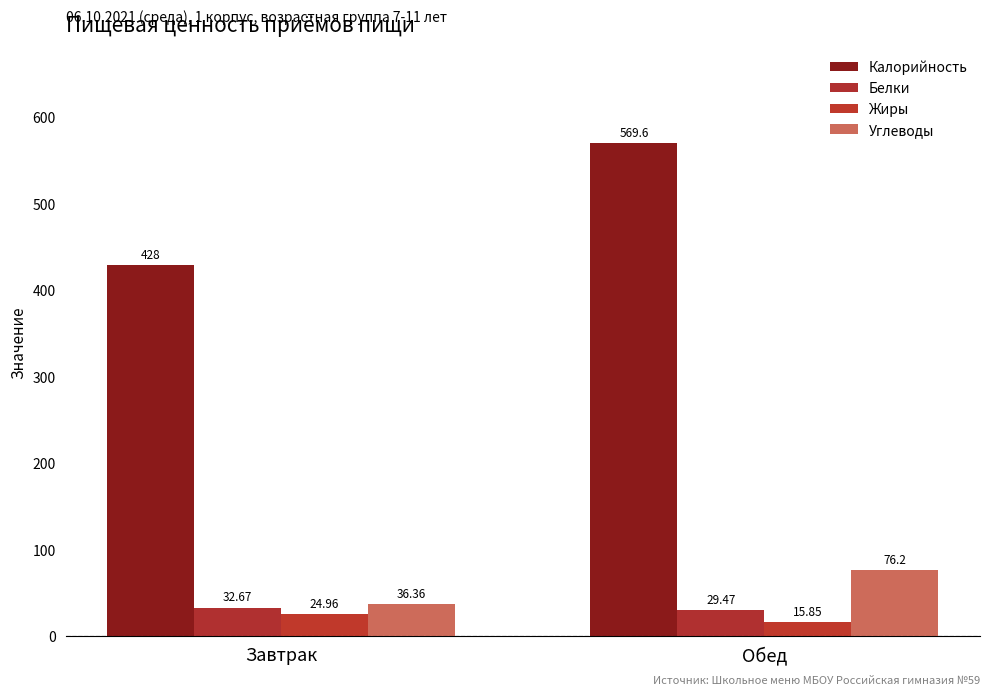

Reading right to left, what are all the values shown in this chart?

Калорийность: 569.6	428.0
Белки: 29.5	32.7
Жиры: 15.8	25.0
Углеводы: 76.2	36.4